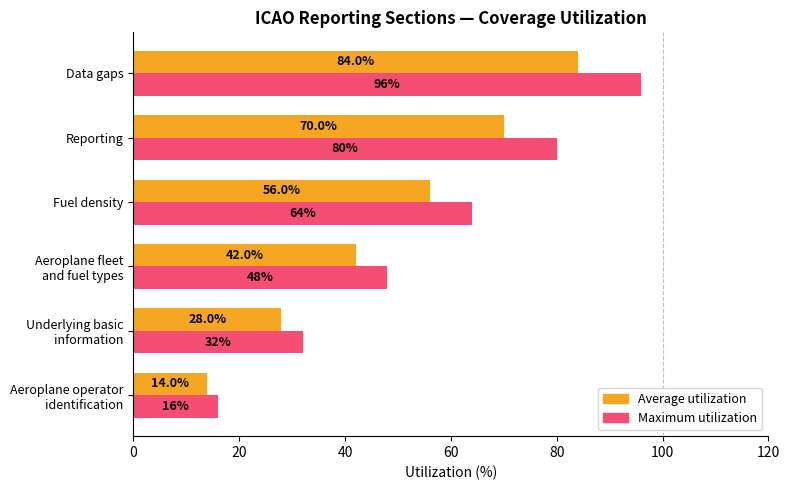

Which series has the largest range (max minus min)?

Maximum utilization